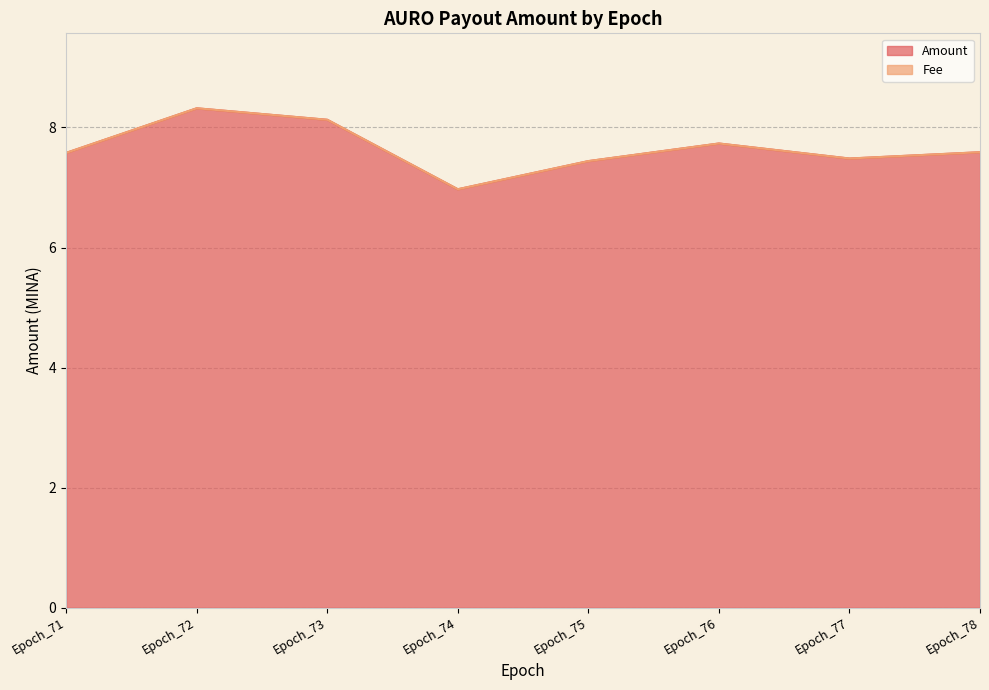

Reading left to right, list all the values displayed in this chart.

7.6	8.3	8.1	7.0	7.4	7.7	7.5	7.6